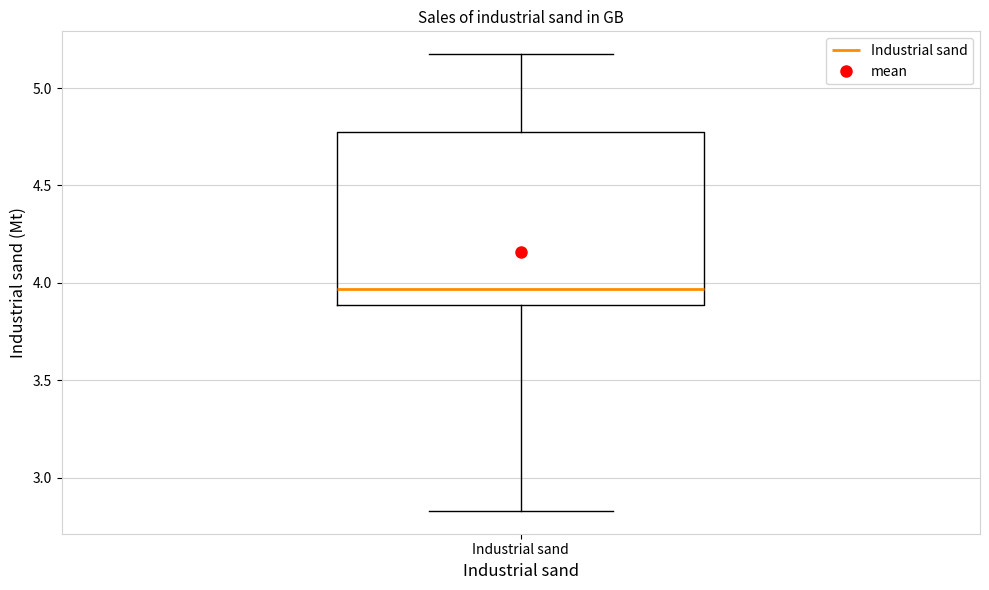

Transcribe this box plot: give where the median line is, the range the box spans, and where the two whiskers end, as read against the y-axis. The values are not printed on the chart, so give them approximately, as read against the axis.

median 3.95, box 3.90 to 4.80, whiskers 2.85 to 5.15